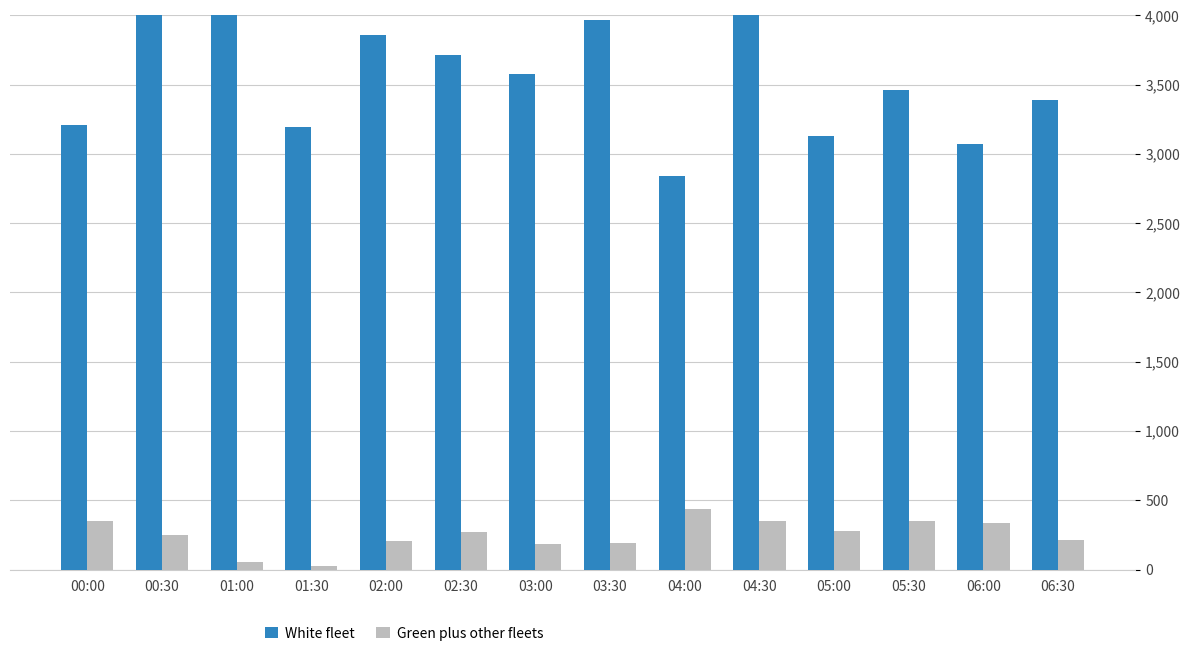

Reading left to right, what are all the values shown in this chart?

White fleet: 00:00=3210.2	00:30=4211.3	01:00=4025.8	01:30=3193.2	02:00=3858.5	02:30=3712.8	03:00=3578.3	03:30=3966.1	04:00=2837.3	04:30=4297.6	05:00=3132.3	05:30=3463.7	06:00=3068.2	06:30=3387.5
Green plus other fleets: 00:00=354.0	00:30=252.0	01:00=58.0	01:30=28.0	02:00=206.0	02:30=274.0	03:00=188.0	03:30=194.0	04:00=434.0	04:30=352.0	05:00=280.0	05:30=348.0	06:00=338.0	06:30=216.0